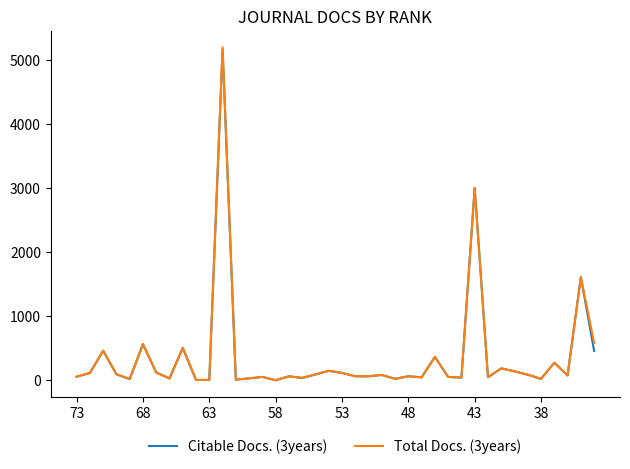

How many lines are shown in the chart?

2